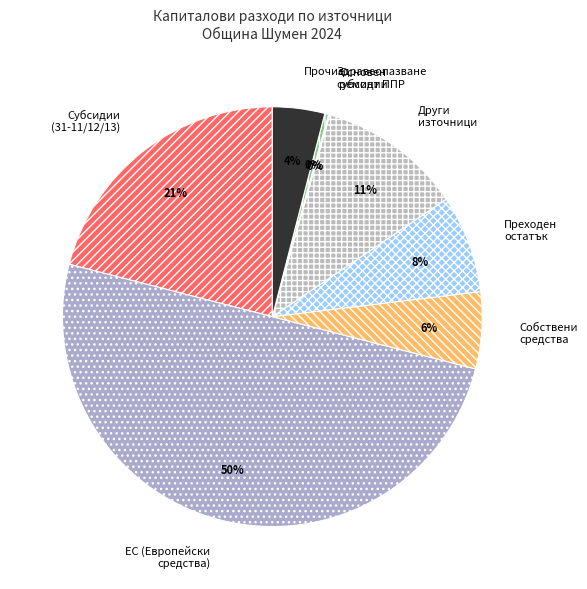

True or false: Прочие accounts for 4% of the total.

True